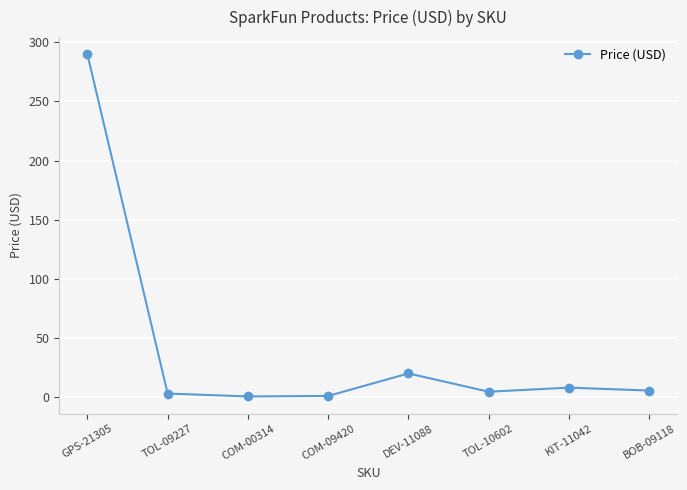

What is the value of the 8th point from the left?

5.5